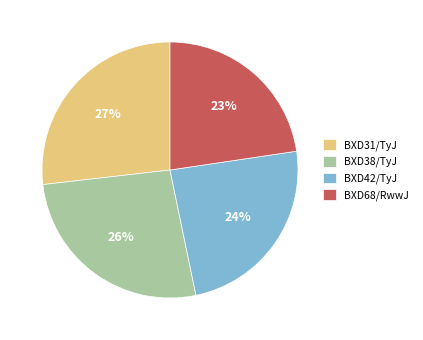

Between BXD42/TyJ and BXD31/TyJ, which is larger?

BXD31/TyJ